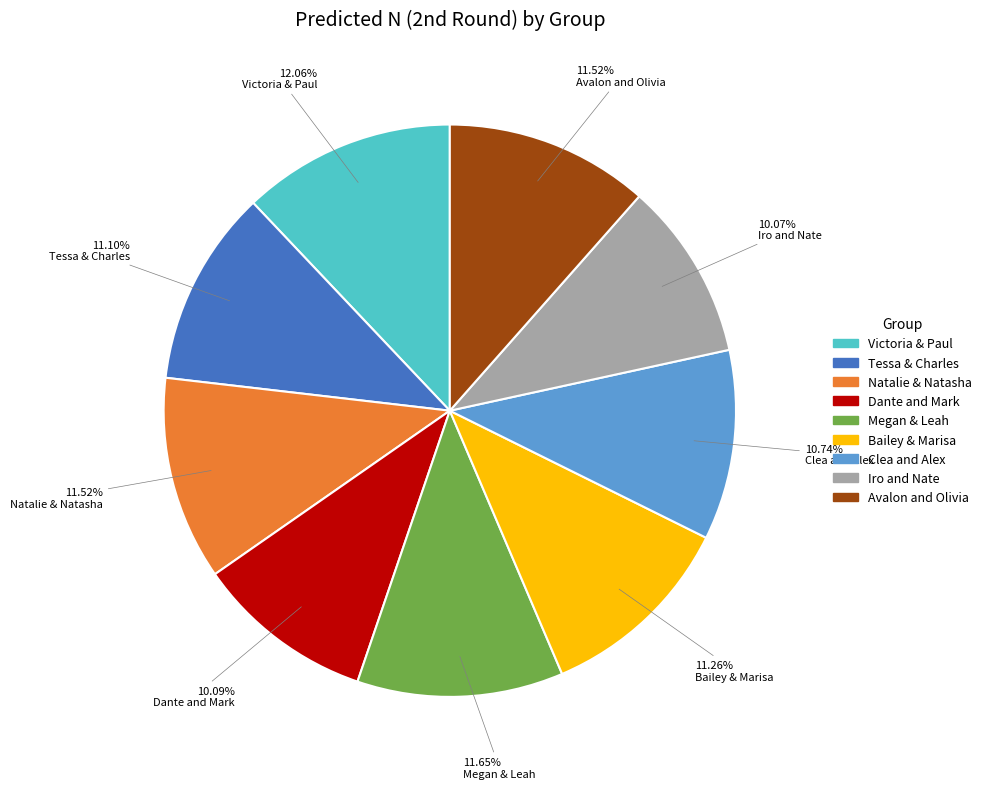

True or false: Clea and Alex accounts for 18% of the total.

False